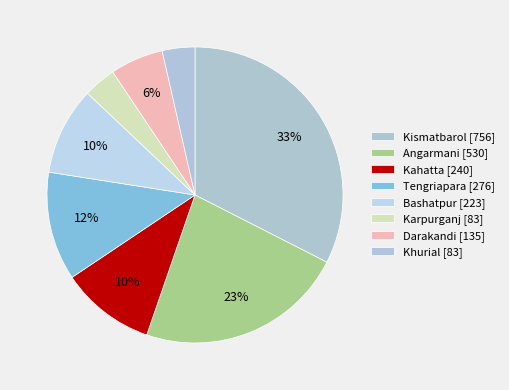

Which category has the smallest portion of the pie?

Karpurganj